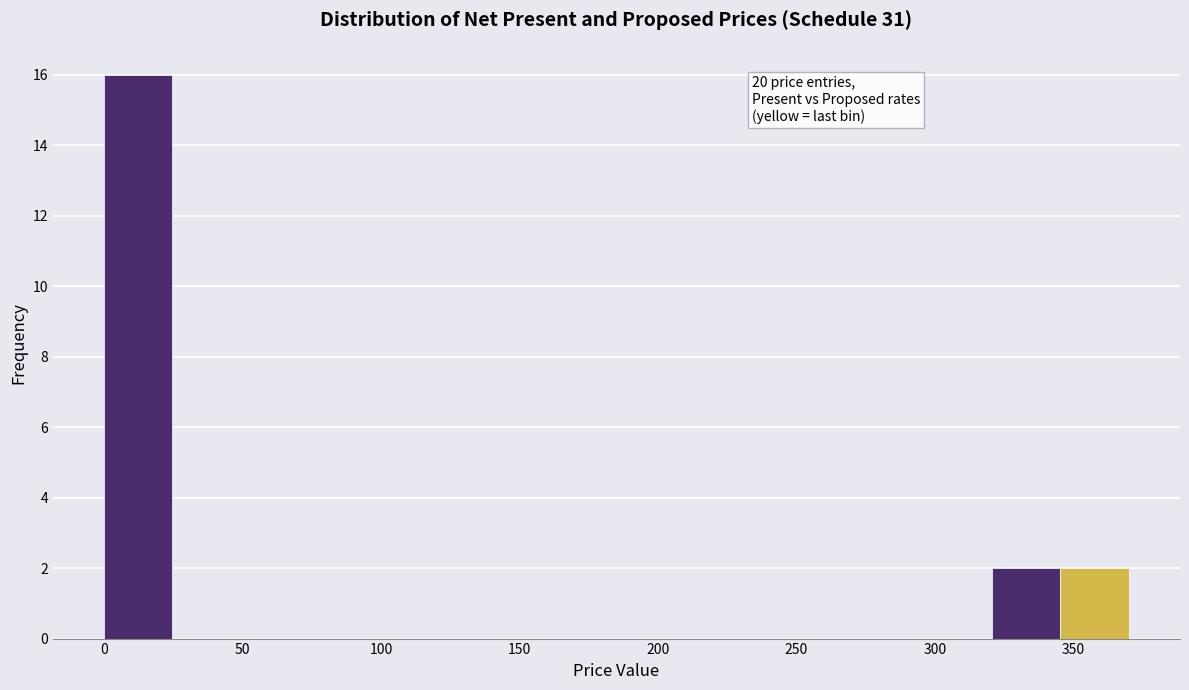

Which range on the x-axis has the tallest bar?

0 to 25